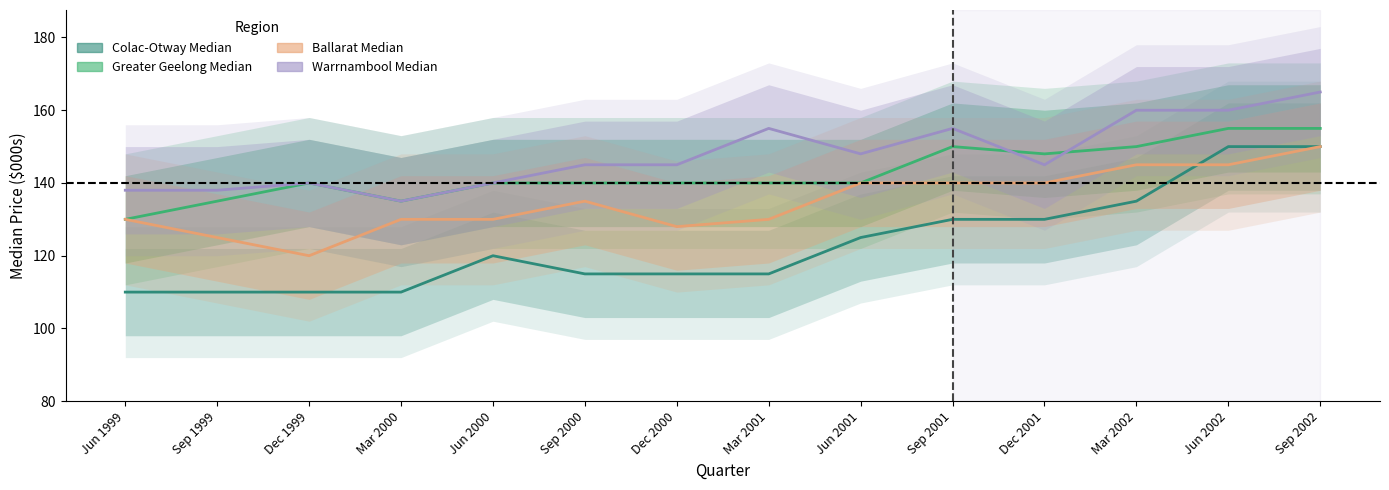

What is the value of the Warrnambool Median point at the 9th from the left?

148